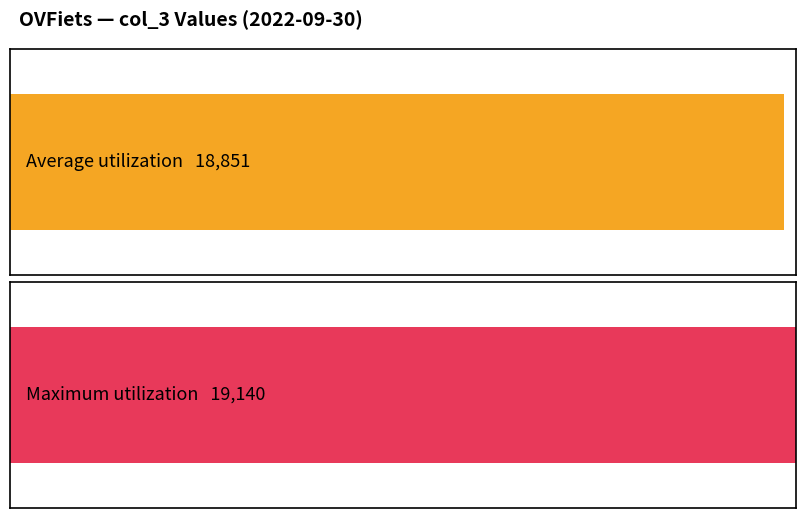

What is the difference between the second highest and second lowest values?

289